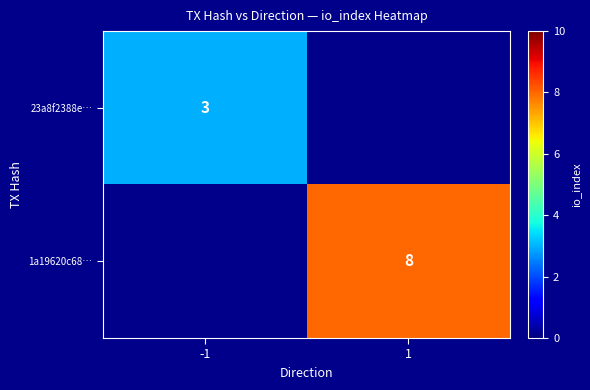

The value of 23a8f2388e… at -1 is 3. True or false?

True